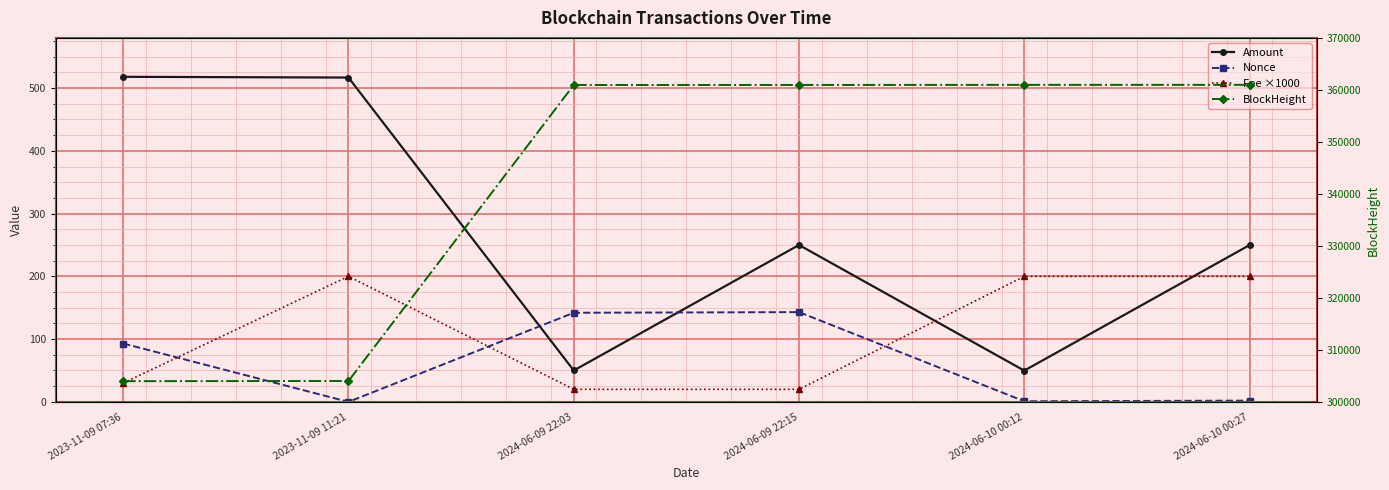

What is the difference between the Nonce values at 2024-06-10 00:27 and 2024-06-09 22:03?

140.0